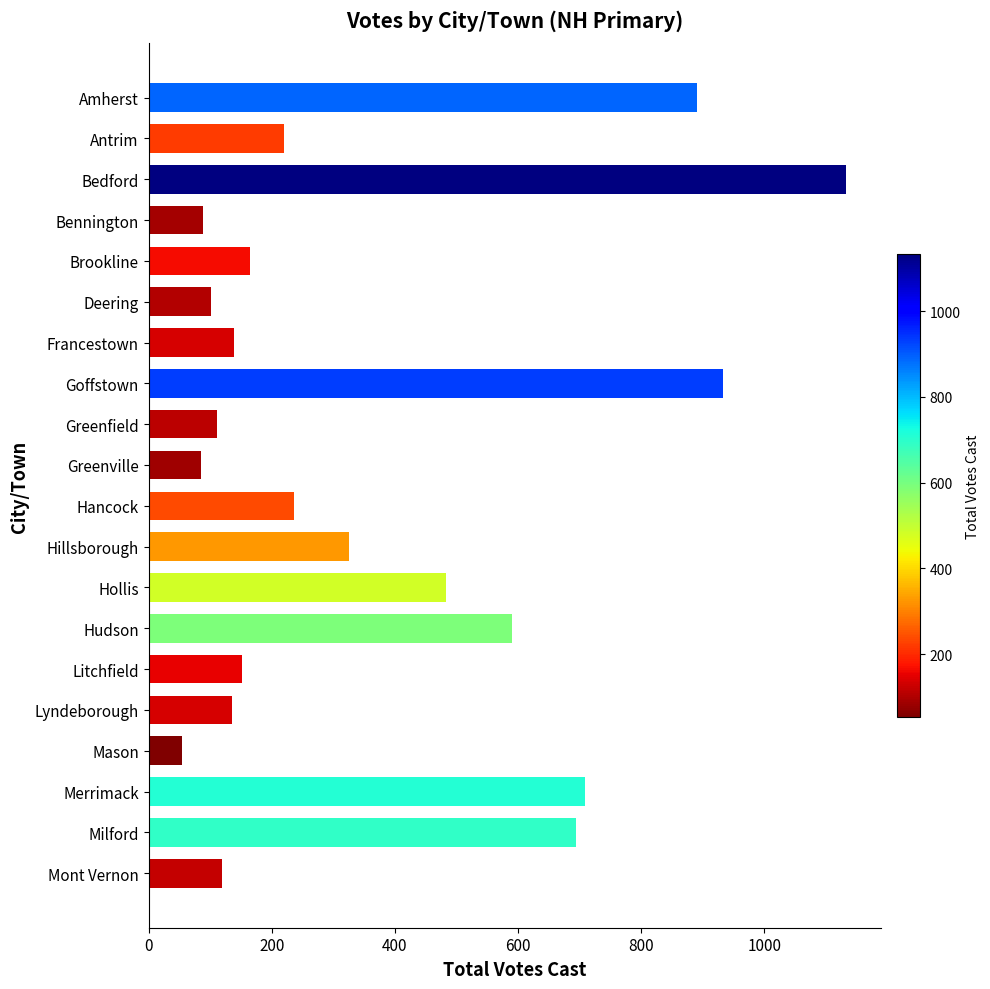

What is the greatest value displayed?

1133